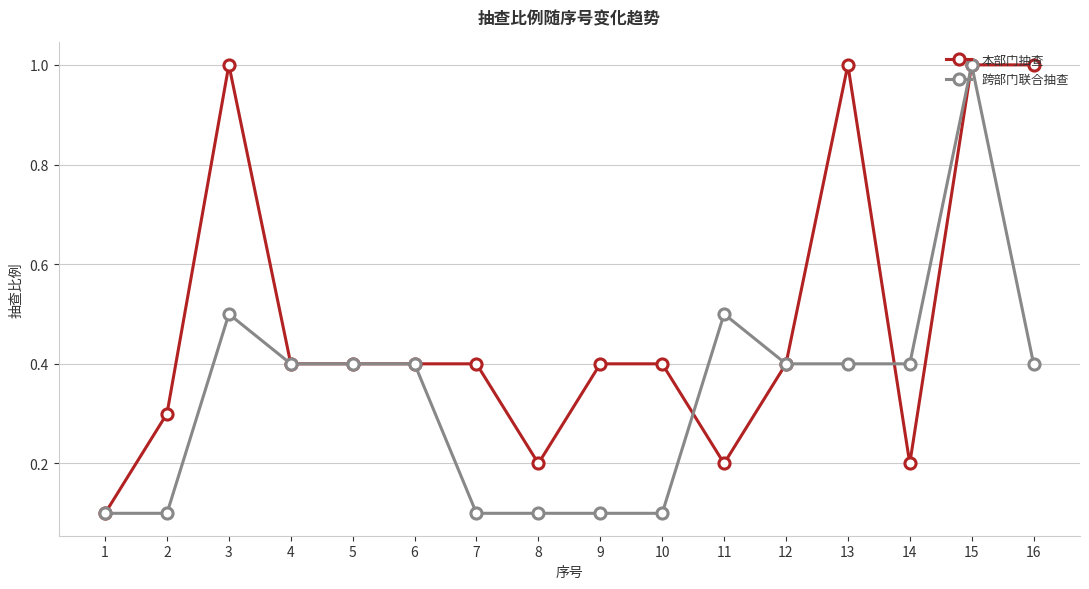

What is the lowest value of the 本部门抽查 series?

0.1